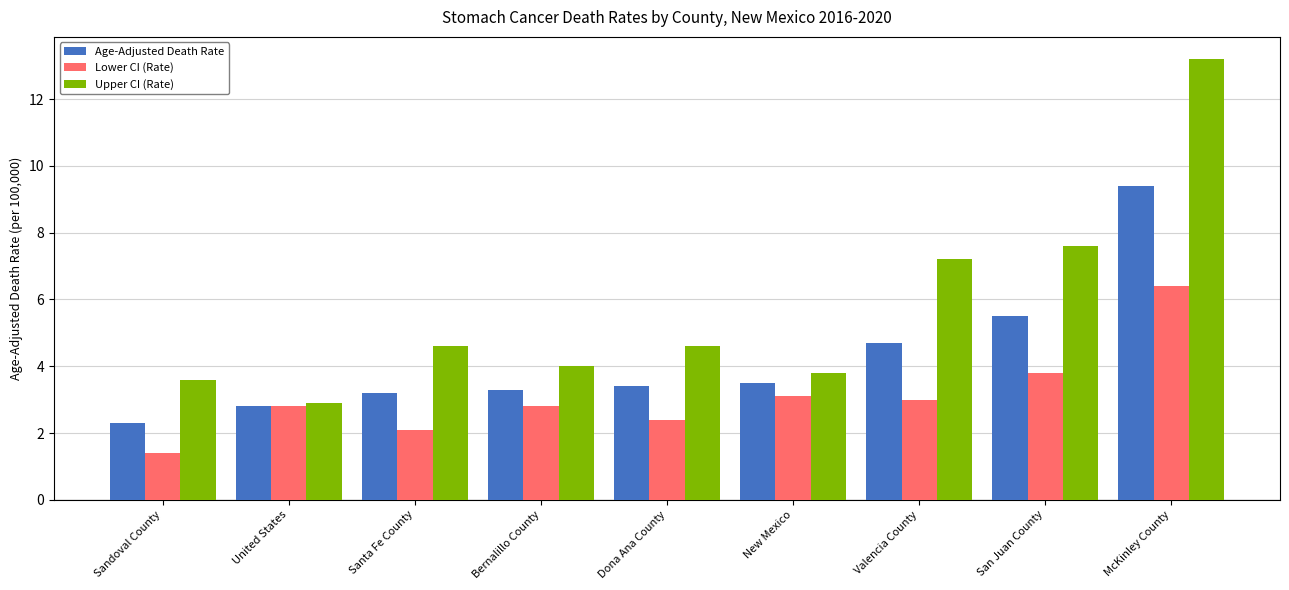

What is the difference between the Age-Adjusted Death Rate values at Dona Ana County and United States?

0.6